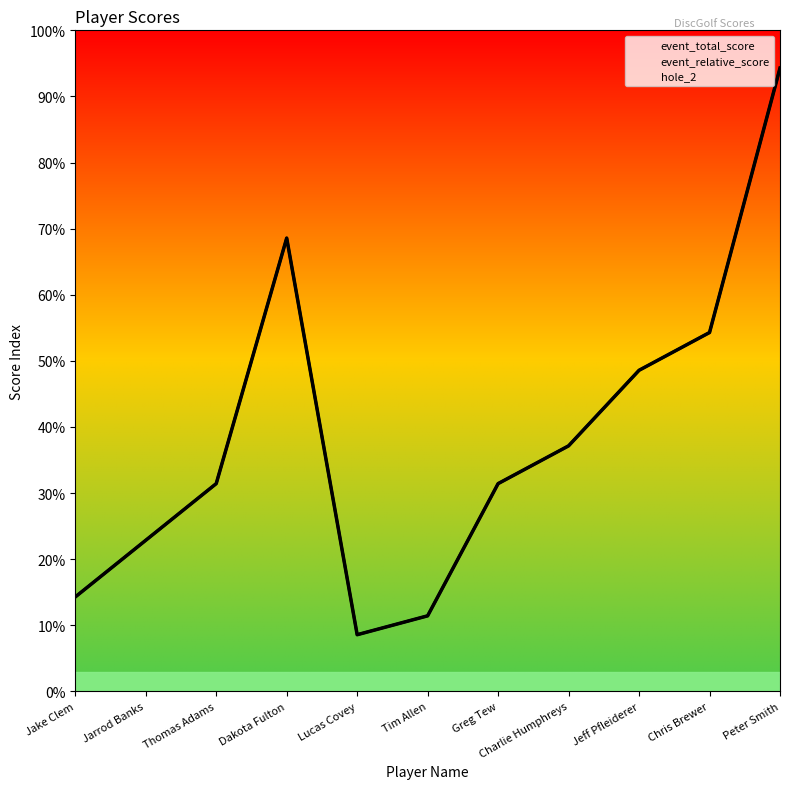

How many interior local peaks does the event_relative_score series have?

1